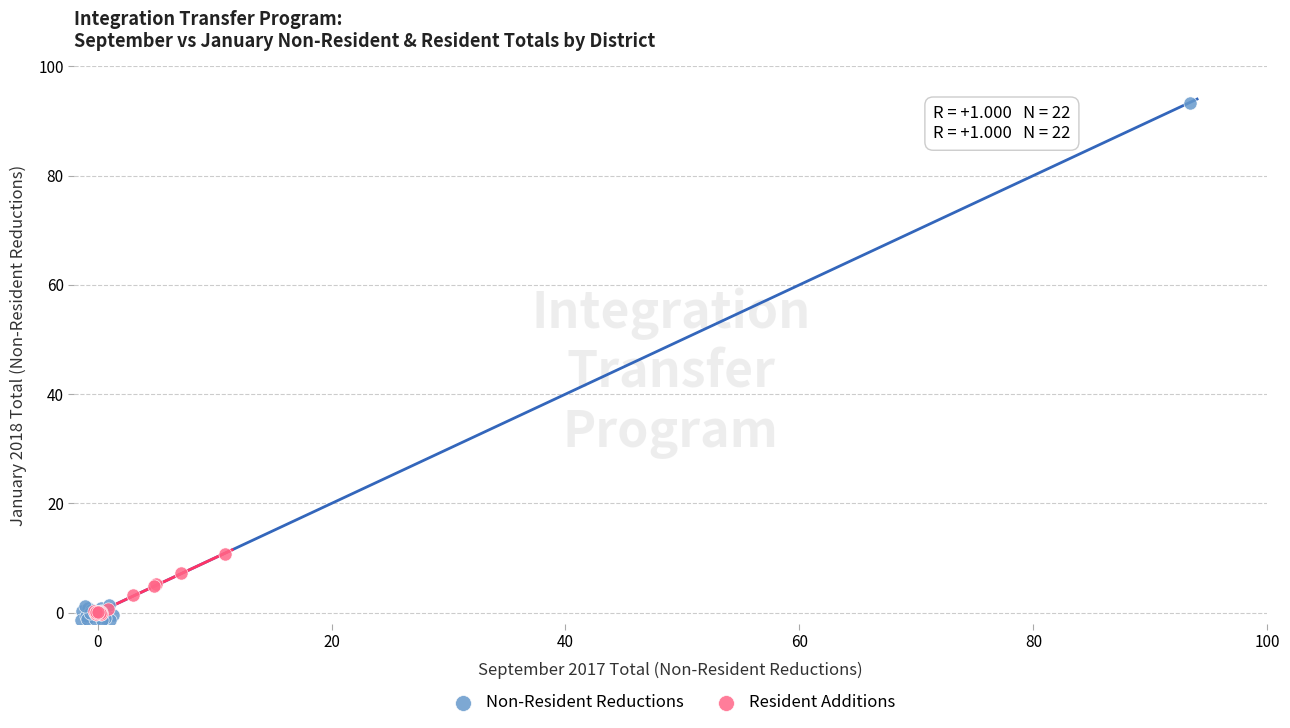

Which series contains the highest Y value?

Non-Resident Reductions